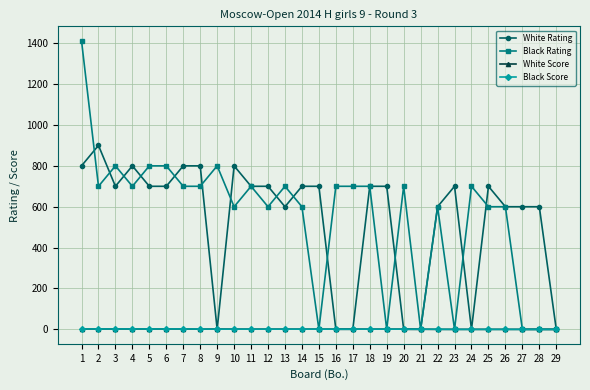

How many Black Score values are between 0 and 1?

21